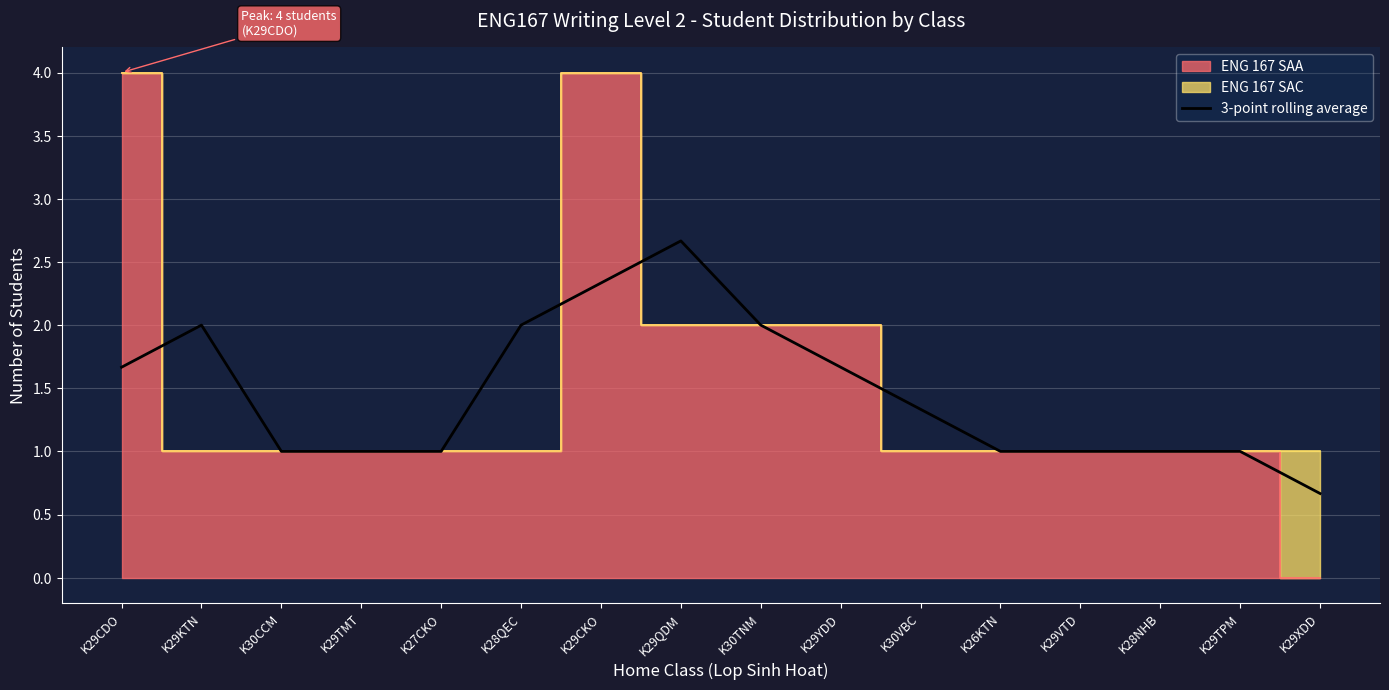

Which category has the highest value in the 3-point rolling average series?

K29QDM